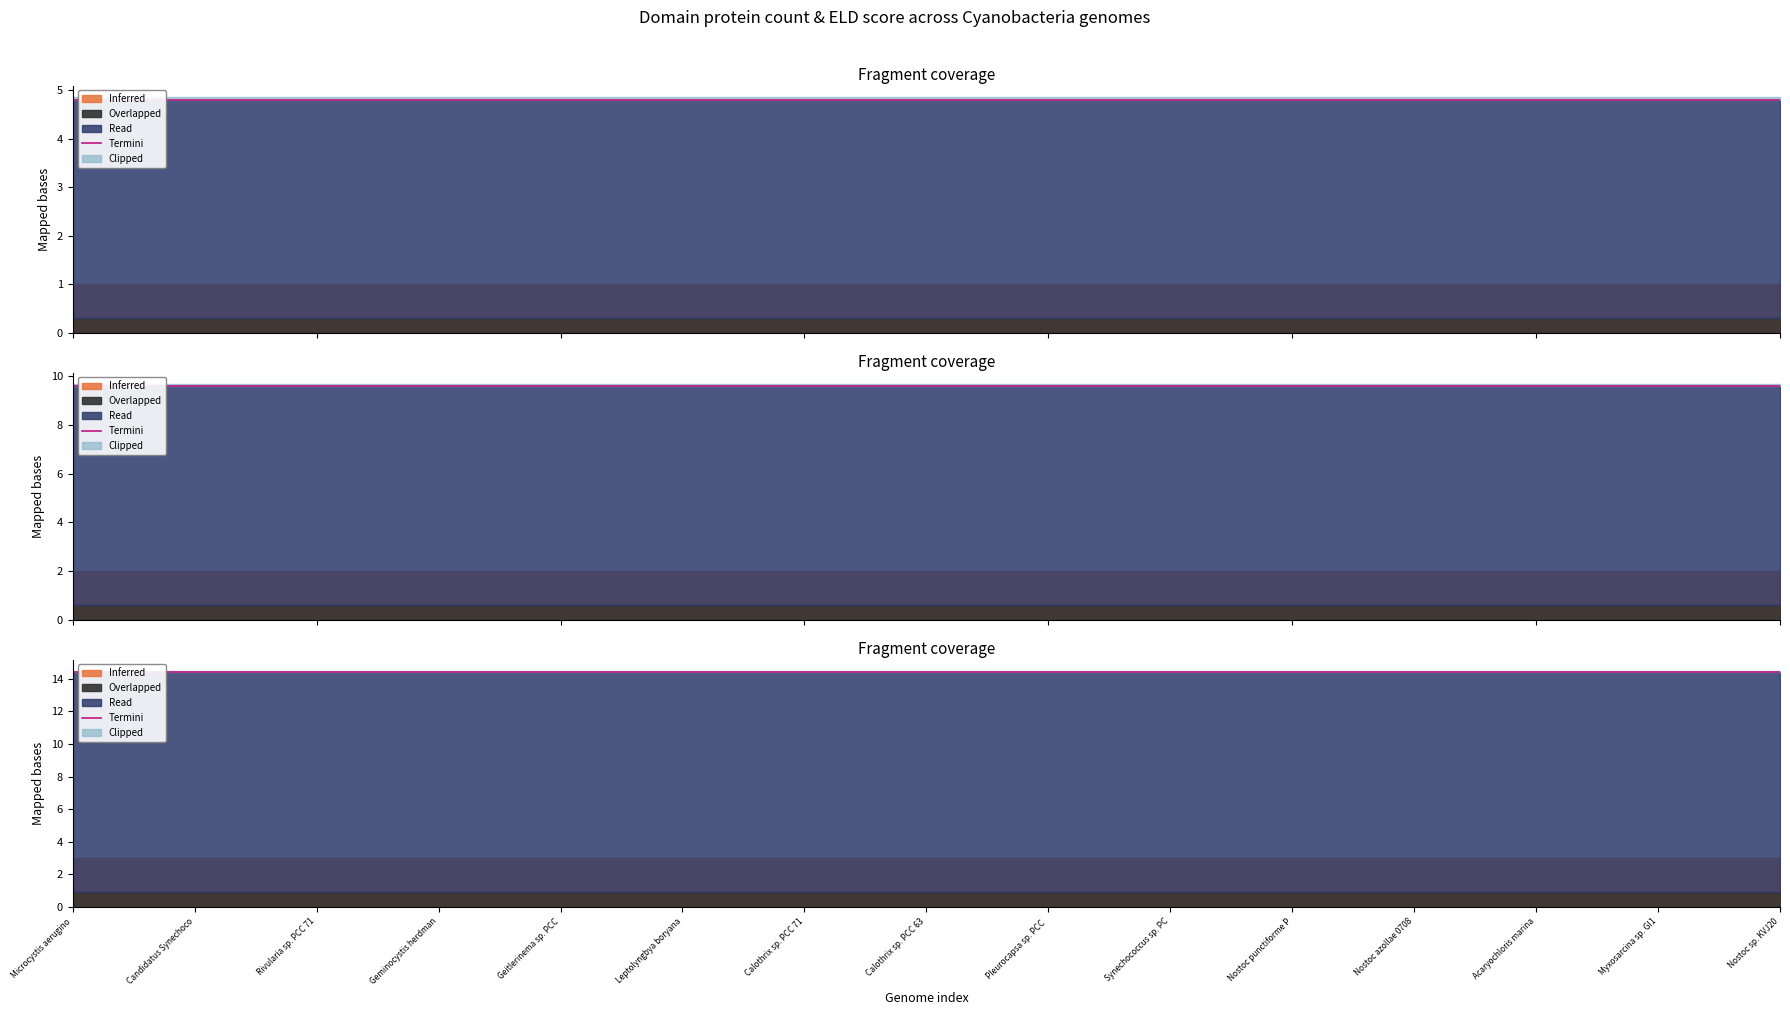

True or false: Number of proteins containing this domain and ELD score cross at least once.

False